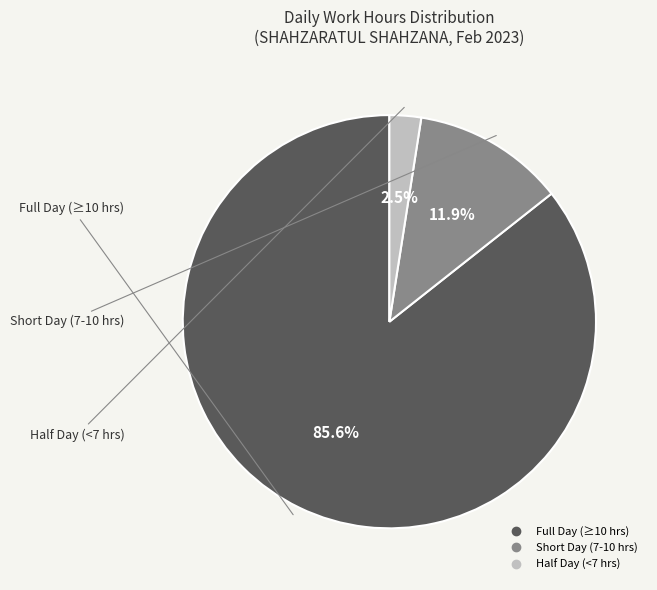

Is there any slice that represents more than half of the pie?

Yes